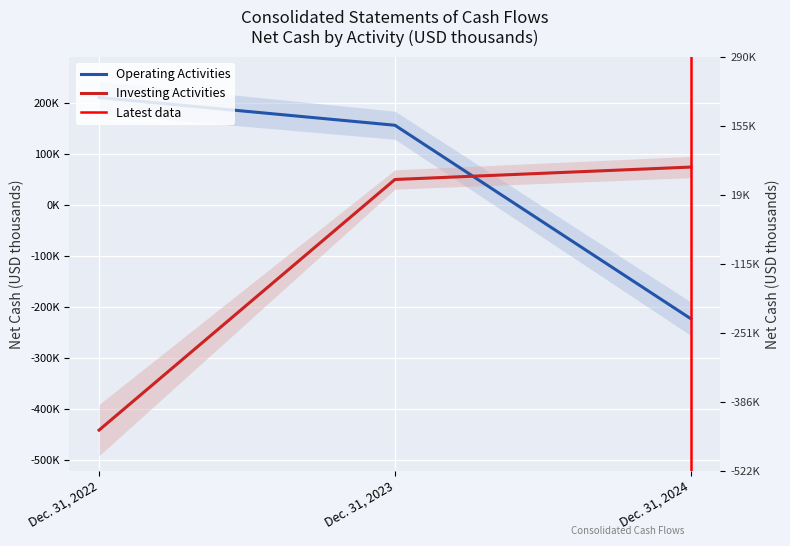

Is the value of Investing Activities at Dec. 31, 2023 greater than the value of Operating Activities at Dec. 31, 2024?

Yes